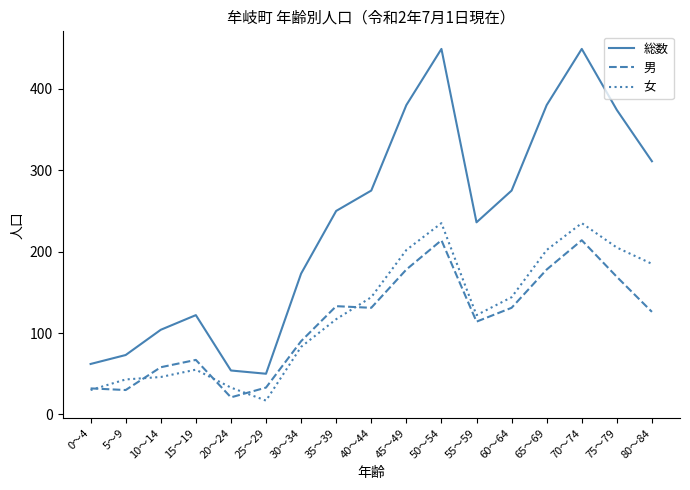

Which series has the largest total across all categories?

総数